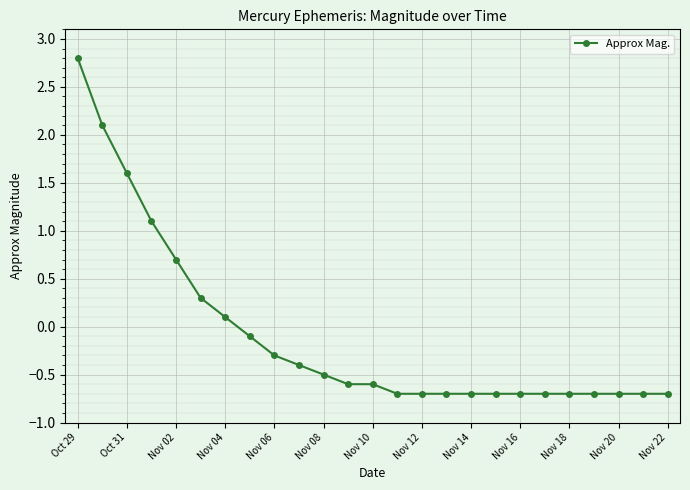

What is the value of the 13th point from the left?

-0.6